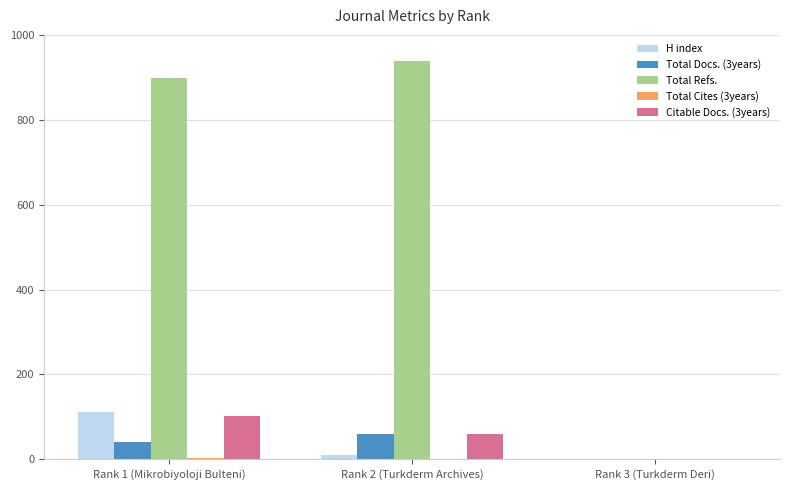

Count the number of data series in this chart.

5